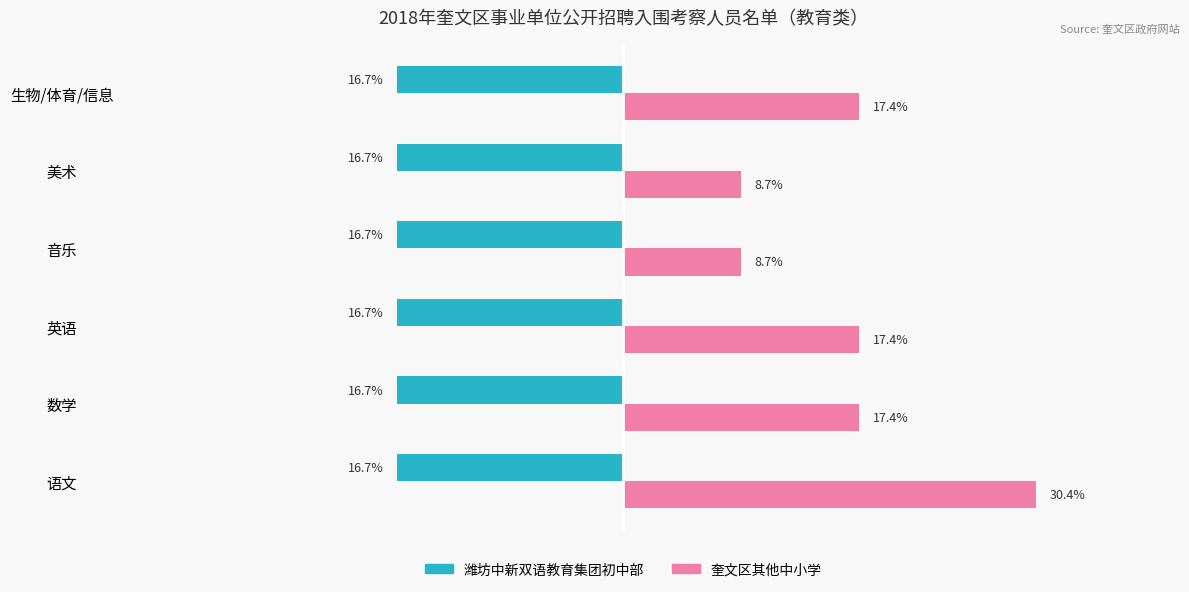

Between 数学 and 音乐, which series saw the biggest shift?

奎文区其他中小学